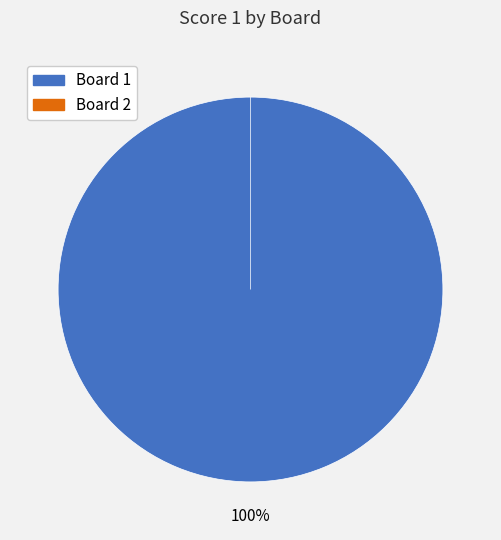

Is there a majority slice in this chart?

Yes